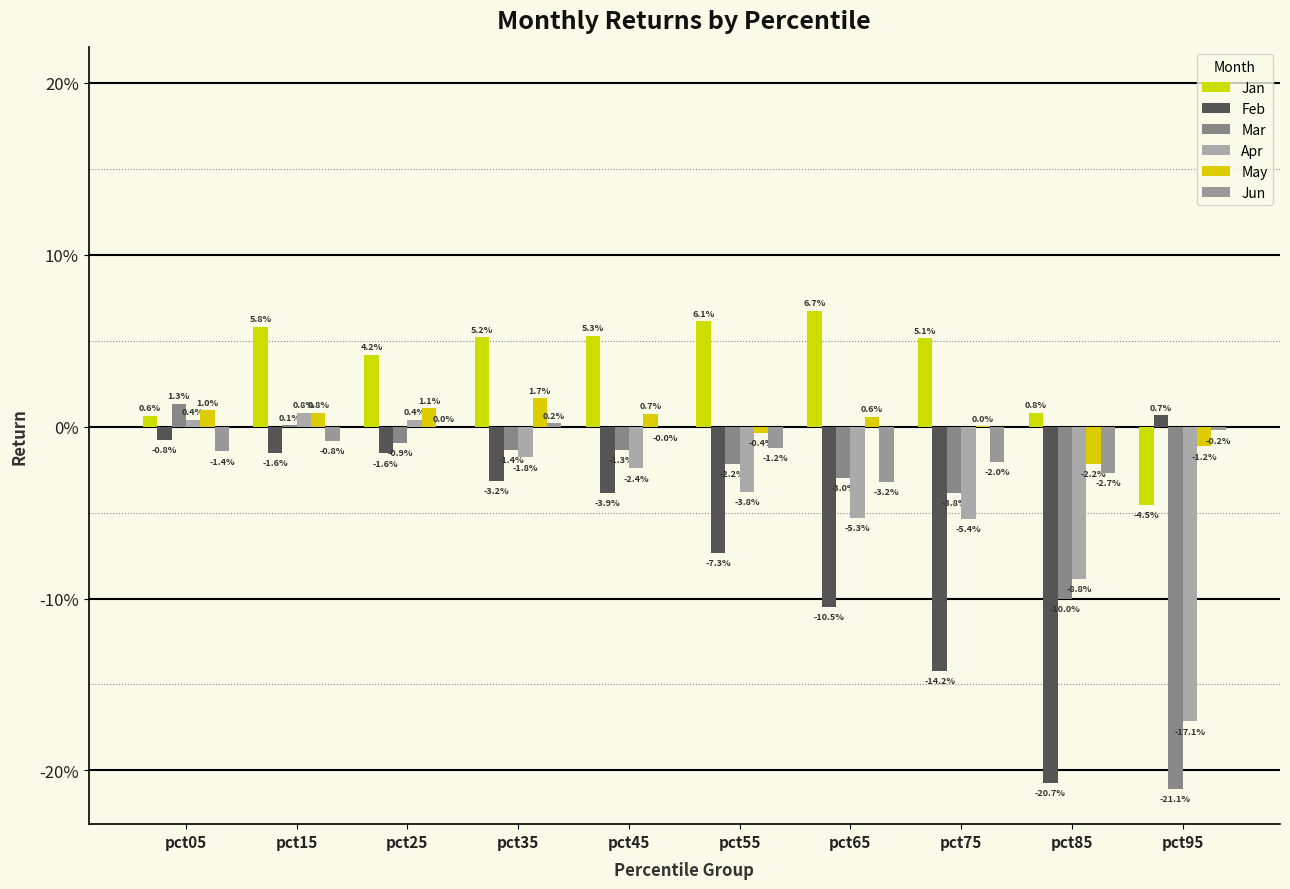

Reading left to right, what are all the values shown in this chart?

Jan: 0.0	0.1	0.0	0.1	0.1	0.1	0.1	0.1	0.0	-0.0
Feb: -0.0	-0.0	-0.0	-0.0	-0.0	-0.1	-0.1	-0.1	-0.2	0.0
Mar: 0.0	0.0	-0.0	-0.0	-0.0	-0.0	-0.0	-0.0	-0.1	-0.2
Apr: 0.0	0.0	0.0	-0.0	-0.0	-0.0	-0.1	-0.1	-0.1	-0.2
May: 0.0	0.0	0.0	0.0	0.0	-0.0	0.0	0.0	-0.0	-0.0
Jun: -0.0	-0.0	0.0	0.0	-0.0	-0.0	-0.0	-0.0	-0.0	-0.0